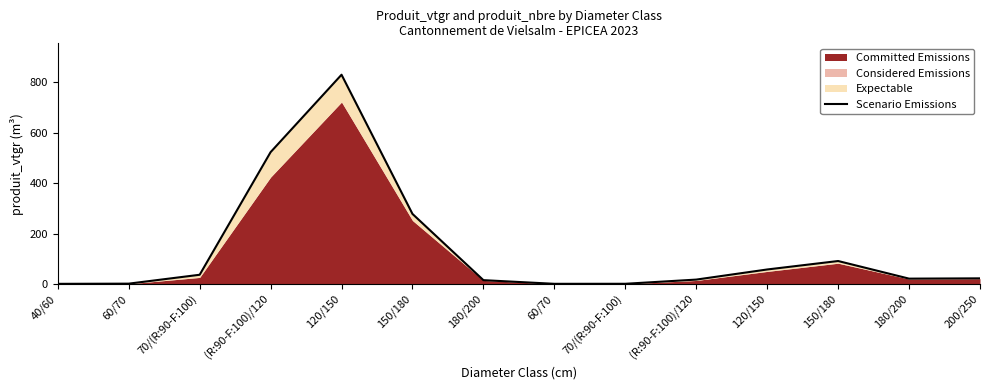

List the labels in order of value, smallest first.

40/60, 60/70, 70/(R:90-F:100), 60/70, 180/200, (R:90-F:100)/120, 180/200, 200/250, 70/(R:90-F:100), 120/150, 150/180, 150/180, (R:90-F:100)/120, 120/150